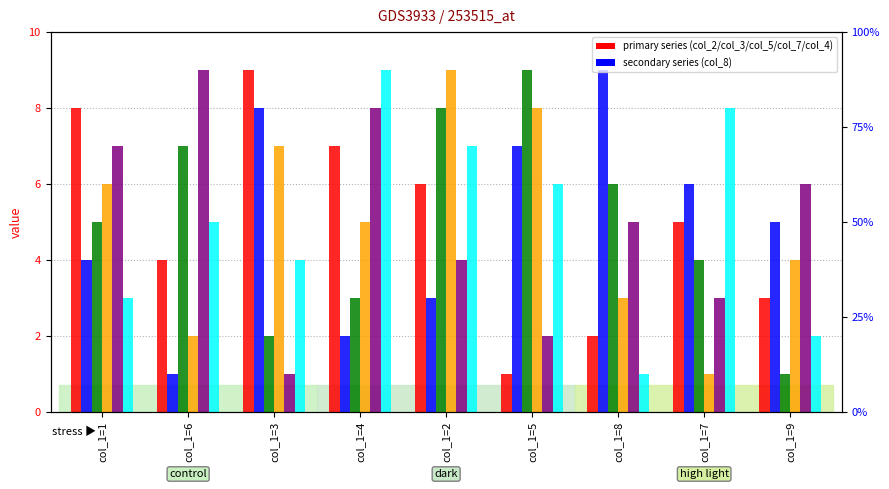

Reading left to right, list all the values displayed in this chart.

col_2: col_1=1=8	col_1=6=4	col_1=3=9	col_1=4=7	col_1=2=6	col_1=5=1	col_1=8=2	col_1=7=5	col_1=9=3
col_8: col_1=1=4	col_1=6=1	col_1=3=8	col_1=4=2	col_1=2=3	col_1=5=7	col_1=8=9	col_1=7=6	col_1=9=5
col_3: col_1=1=5	col_1=6=7	col_1=3=2	col_1=4=3	col_1=2=8	col_1=5=9	col_1=8=6	col_1=7=4	col_1=9=1
col_7: col_1=1=6	col_1=6=2	col_1=3=7	col_1=4=5	col_1=2=9	col_1=5=8	col_1=8=3	col_1=7=1	col_1=9=4
col_5: col_1=1=7	col_1=6=9	col_1=3=1	col_1=4=8	col_1=2=4	col_1=5=2	col_1=8=5	col_1=7=3	col_1=9=6
col_4: col_1=1=3	col_1=6=5	col_1=3=4	col_1=4=9	col_1=2=7	col_1=5=6	col_1=8=1	col_1=7=8	col_1=9=2